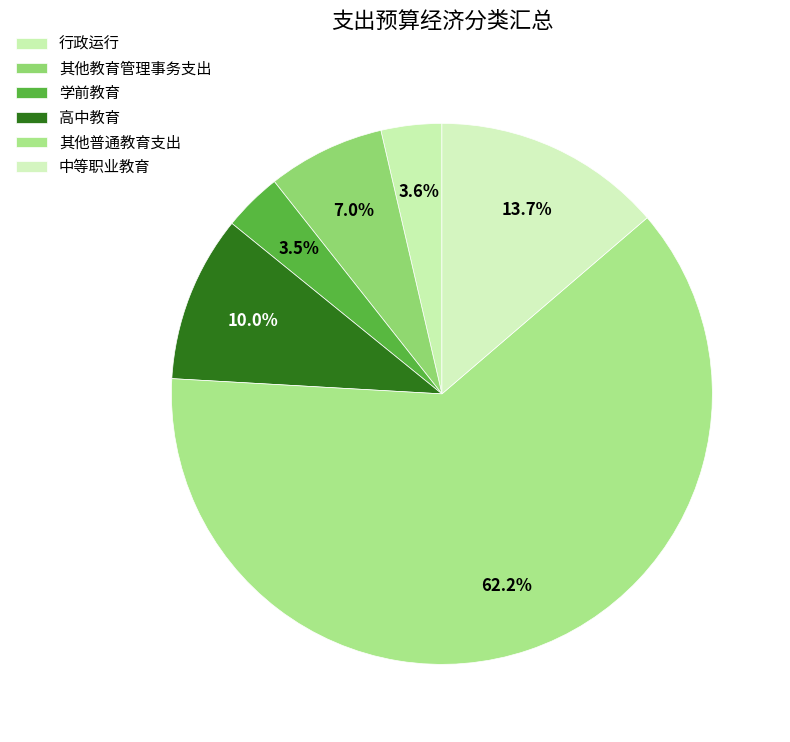

To the nearest percent, what percentage of the pie is 高中教育?

10%